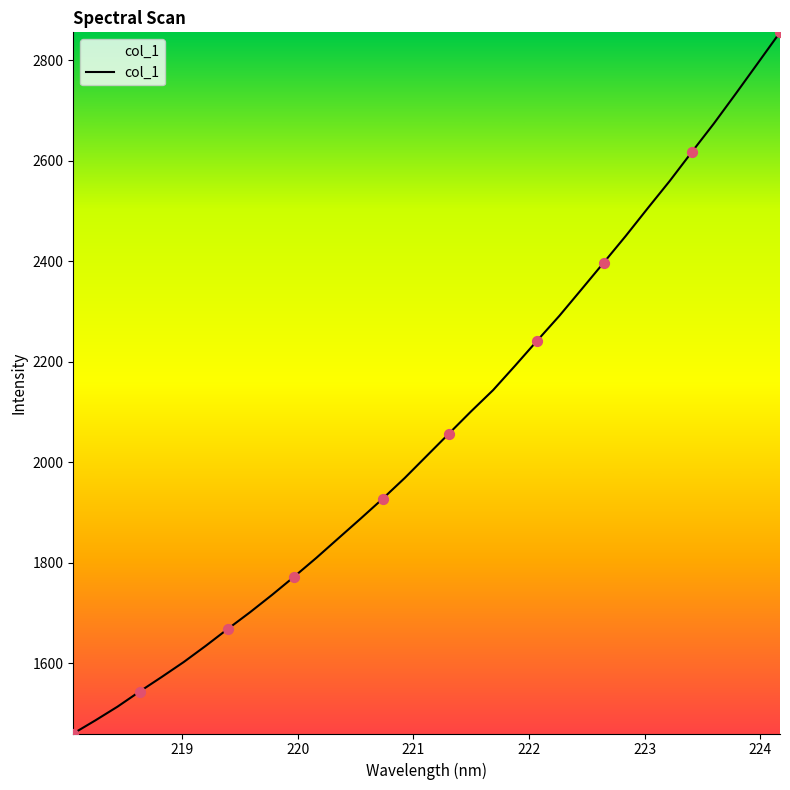

What is the difference between the maximum and minimum values?

1395.2